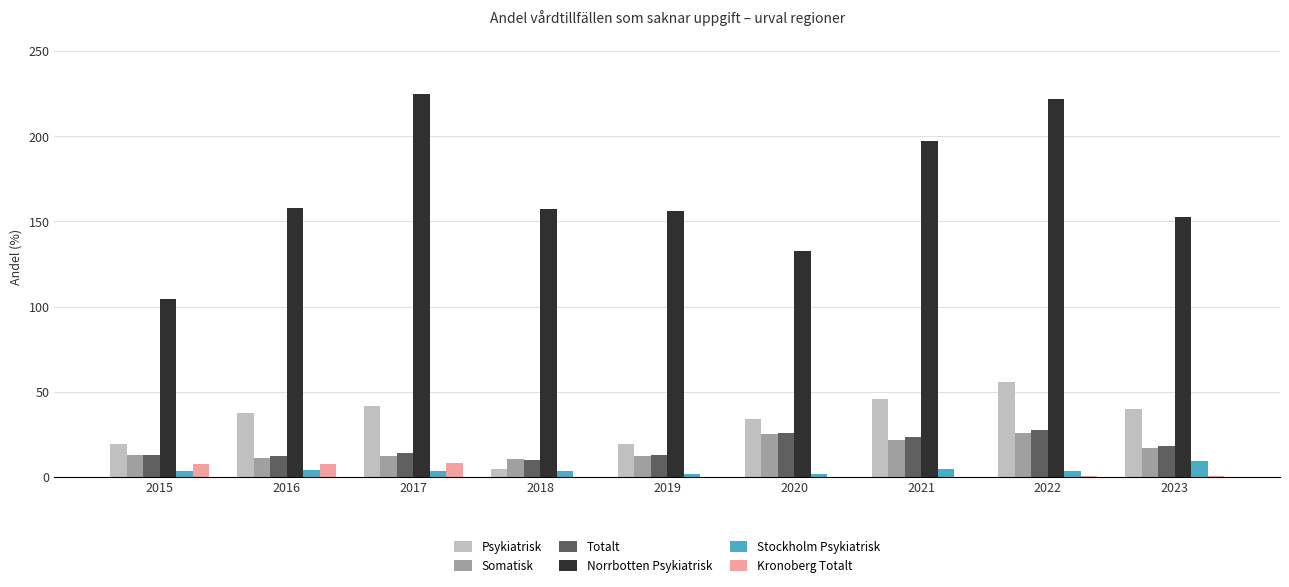

Does the chart contain stacked bars?

No